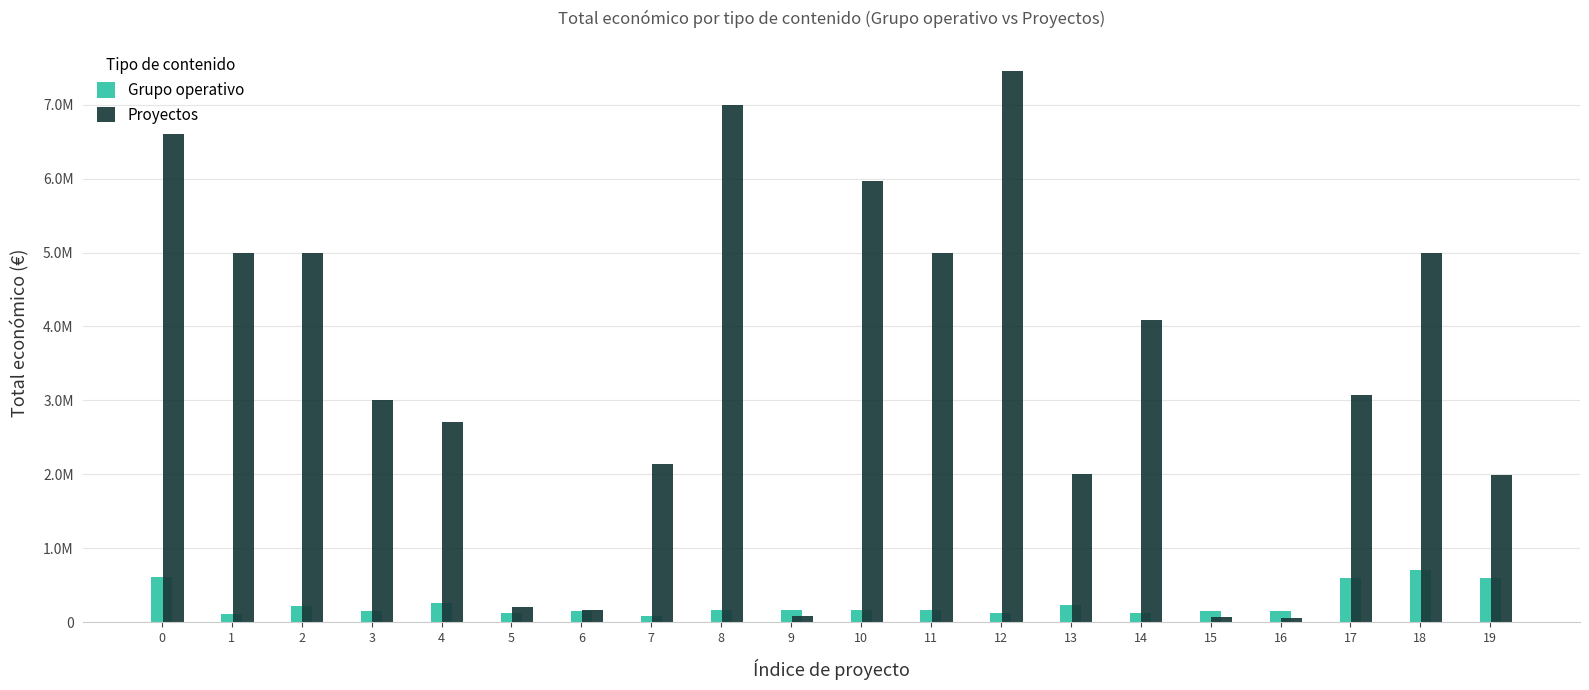

Which series has the largest total across all categories?

Proyectos